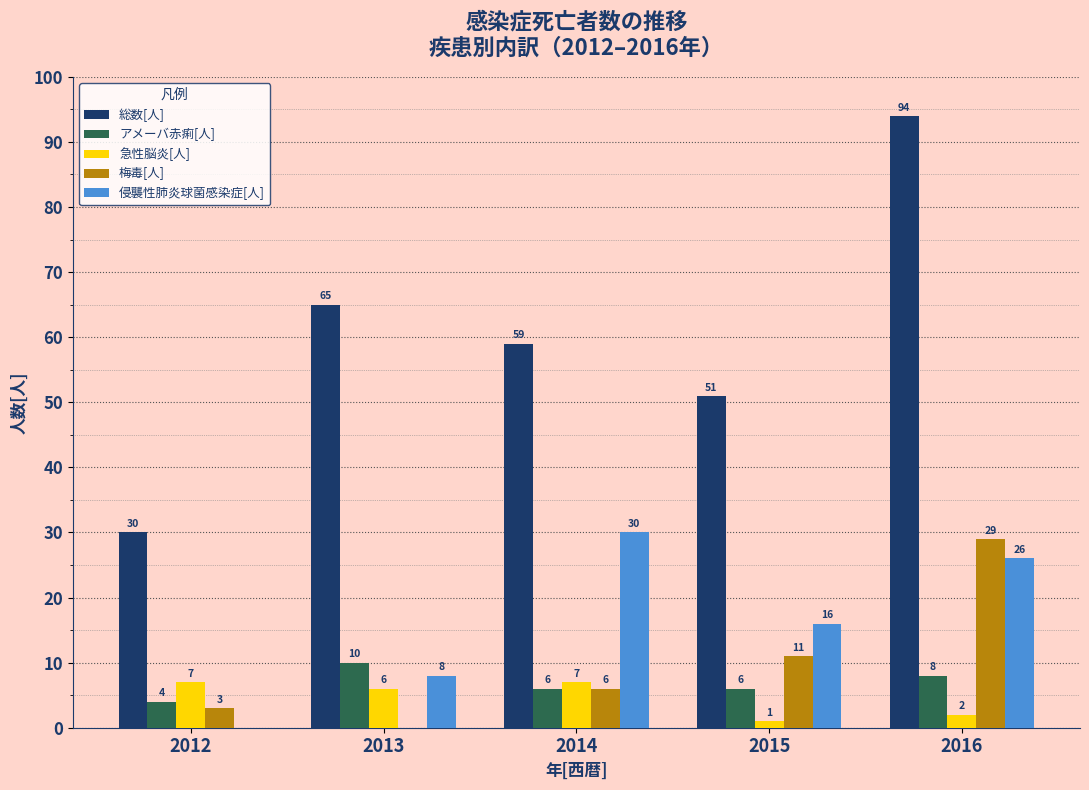

Reading left to right, list all the values displayed in this chart.

総数[人]: 30	65	59	51	94
アメーバ赤痢[人]: 4	10	6	6	8
急性脳炎[人]: 7	6	7	1	2
梅毒[人]: 3	0	6	11	29
侵襲性肺炎球菌感染症[人]: 0	8	30	16	26